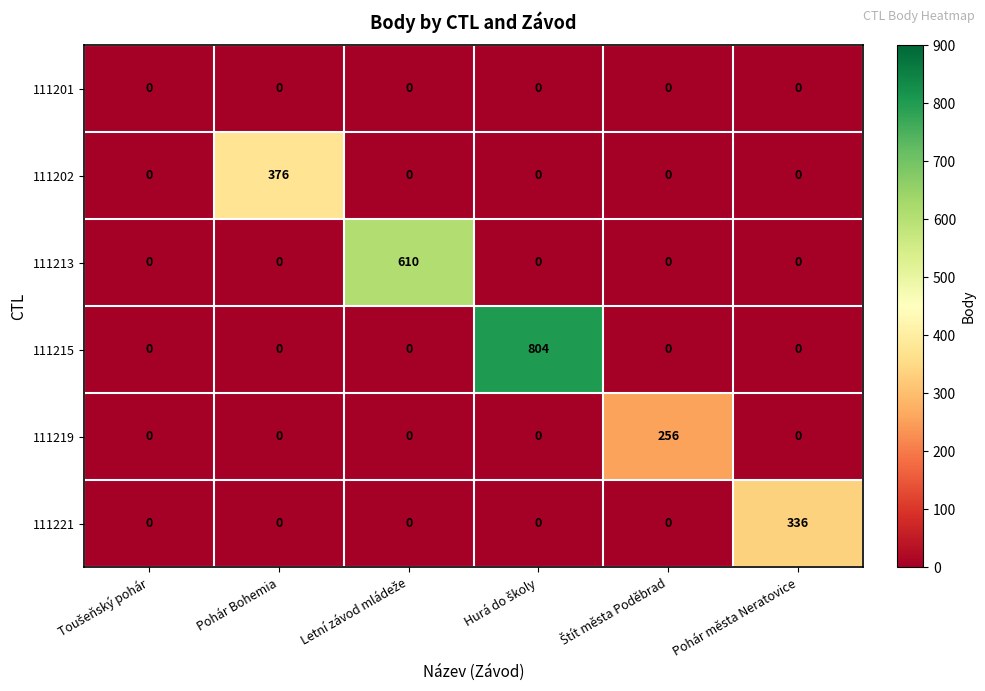

At how many categories does at least one series exceed 62?

5